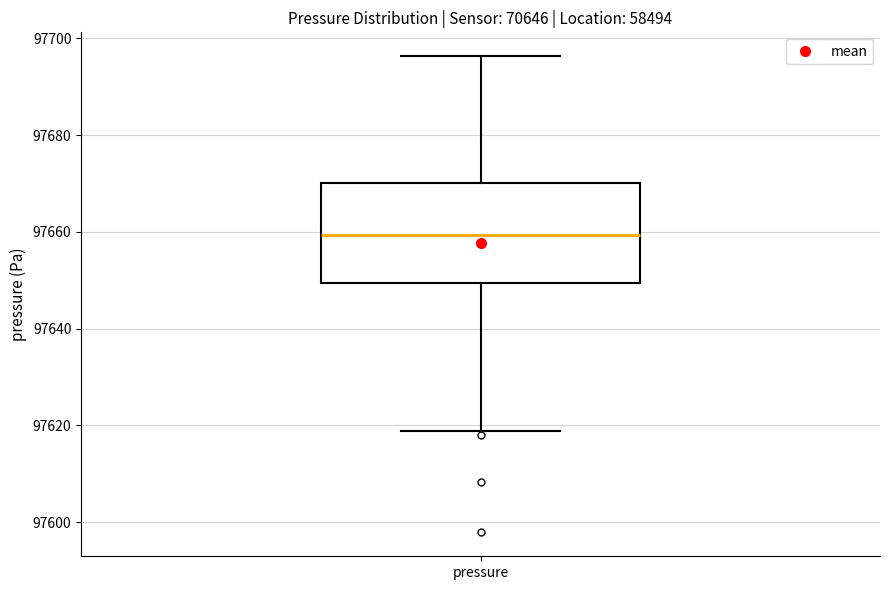

Where does the upper whisker of the box for pressure end on the y-axis? The values are not printed on the chart, so give them approximately, as read against the axis.

97696